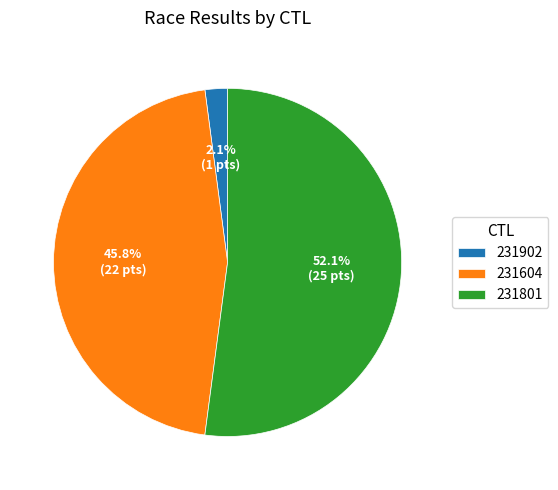

How many slices are in this pie chart?

3